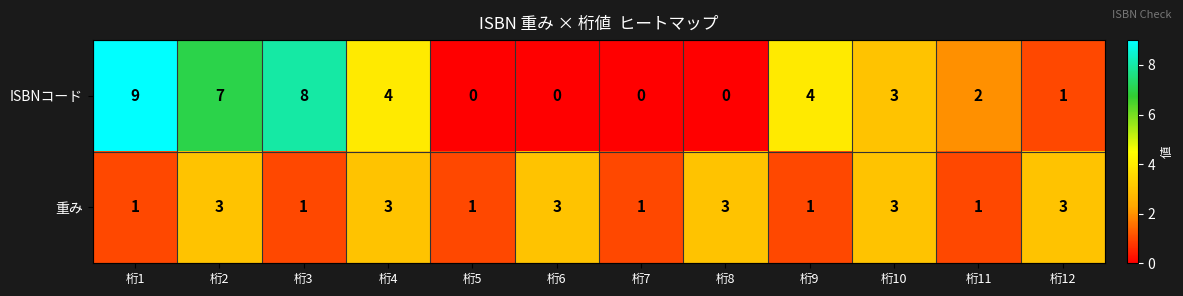

At 桁1, list the series in order from largest to smallest.

ISBNコード, 重み